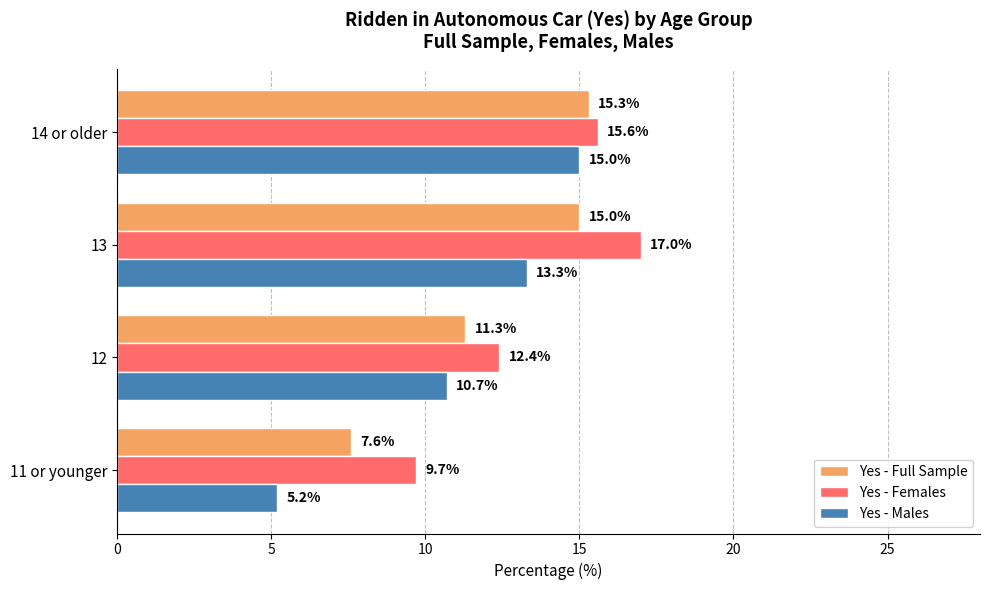

What is the lowest value of the Yes - Males series?

5.2